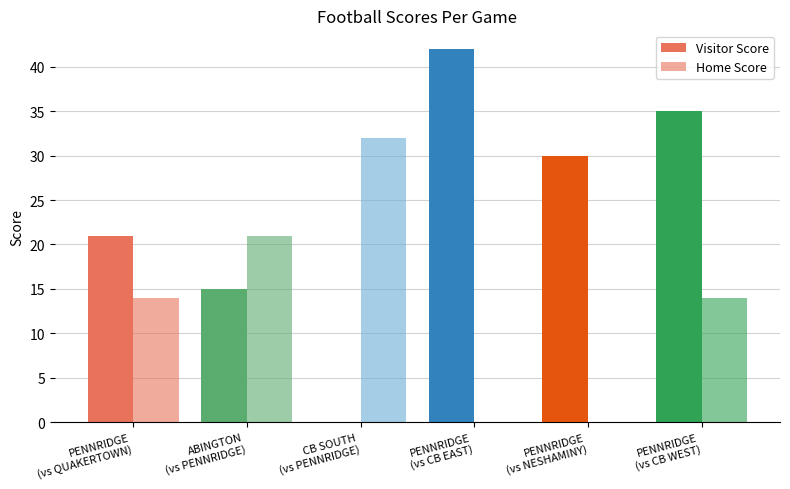

How many positive values does the Visitor Score series have?

5